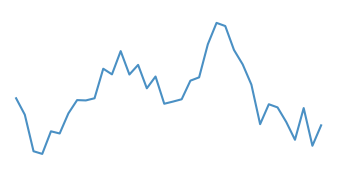

Does the chart have visible grid lines?

No